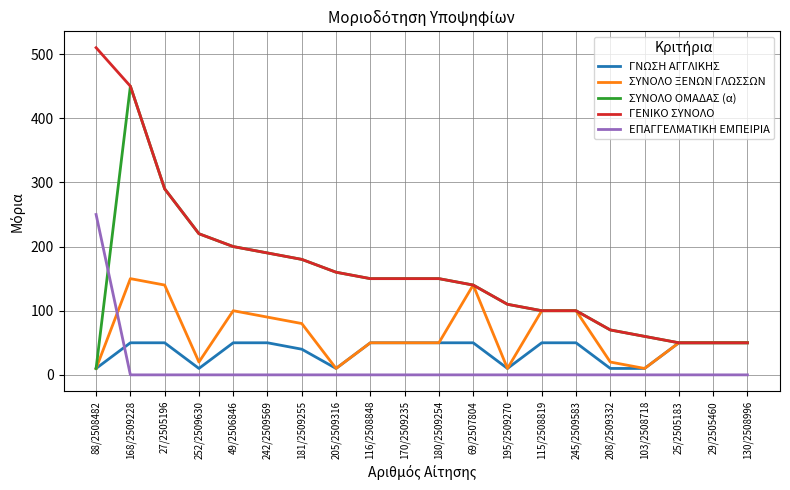

Reading right to left, extract all data points from this chart.

ΓΝΩΣΗ ΑΓΓΛΙΚΗΣ: 50	50	50	10	10	50	50	10	50	50	50	50	10	40	50	50	10	50	50	10
ΣΥΝΟΛΟ ΞΕΝΩΝ ΓΛΩΣΣΩΝ: 50	50	50	10	20	100	100	10	140	50	50	50	10	80	90	100	20	140	150	10
ΣΥΝΟΛΟ ΟΜΑΔΑΣ (α): 50	50	50	60	70	100	100	110	140	150	150	150	160	180	190	200	220	290	450	10
ΓΕΝΙΚΟ ΣΥΝΟΛΟ: 50	50	50	60	70	100	100	110	140	150	150	150	160	180	190	200	220	290	450	510
ΕΠΑΓΓΕΛΜΑΤΙΚΗ ΕΜΠΕΙΡΙΑ: 0	0	0	0	0	0	0	0	0	0	0	0	0	0	0	0	0	0	0	250